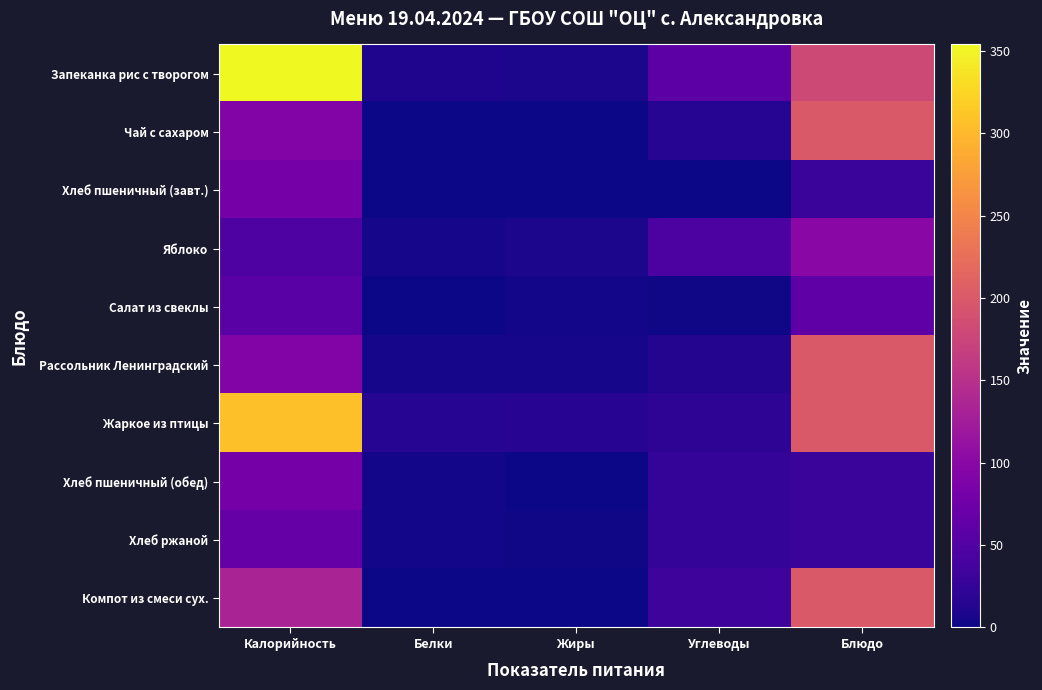

Between Белки and Жиры, which is larger?

Белки